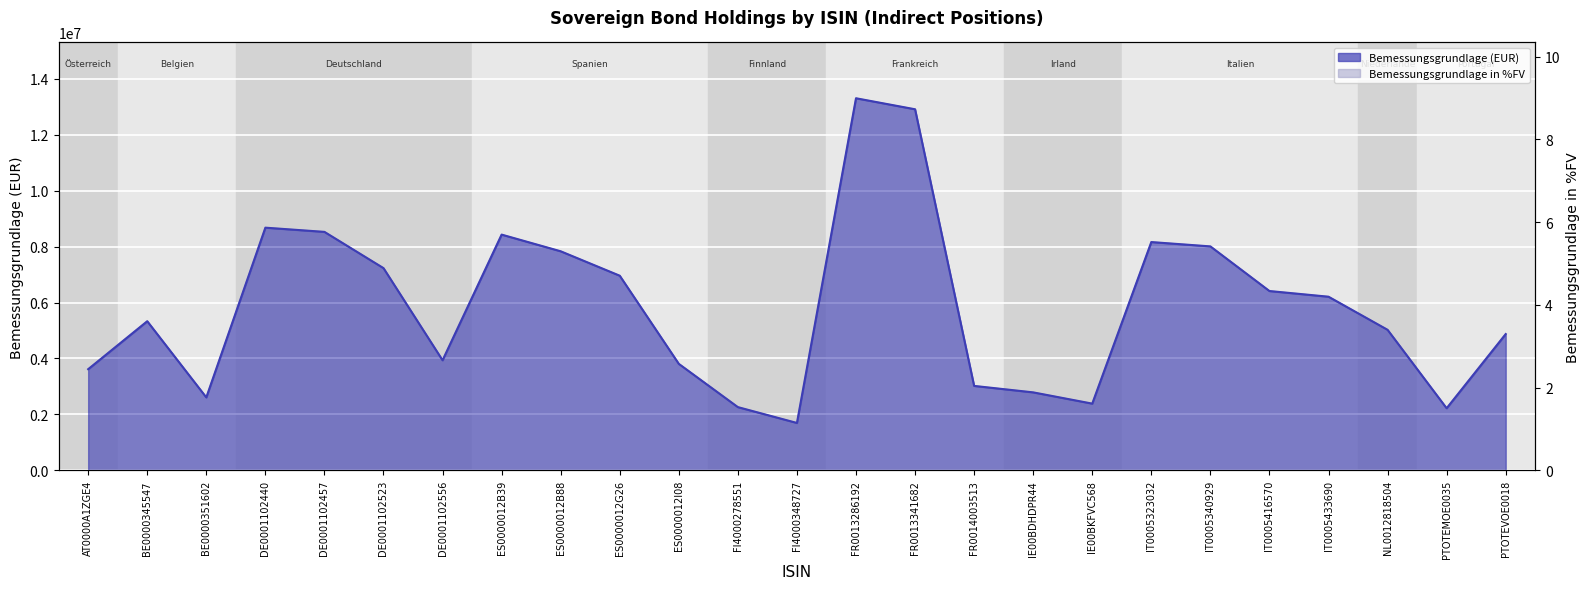

Count the number of categories in the chart.

25